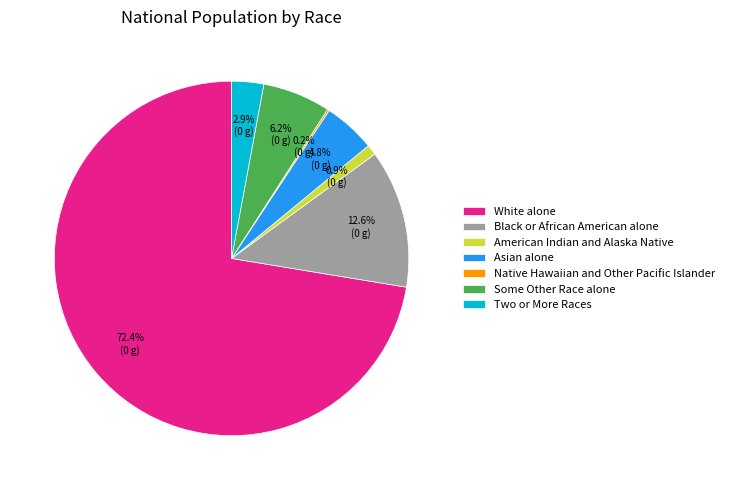

Which slice is the largest?

White alone